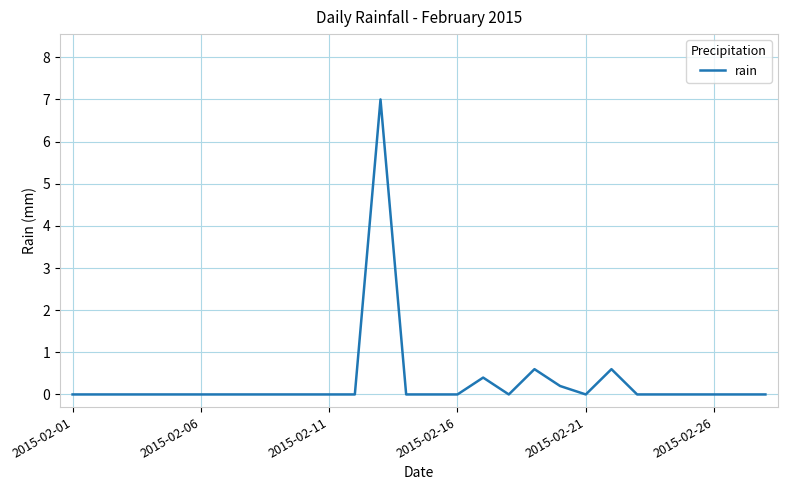

What is the maximum value shown in the chart?

7.0